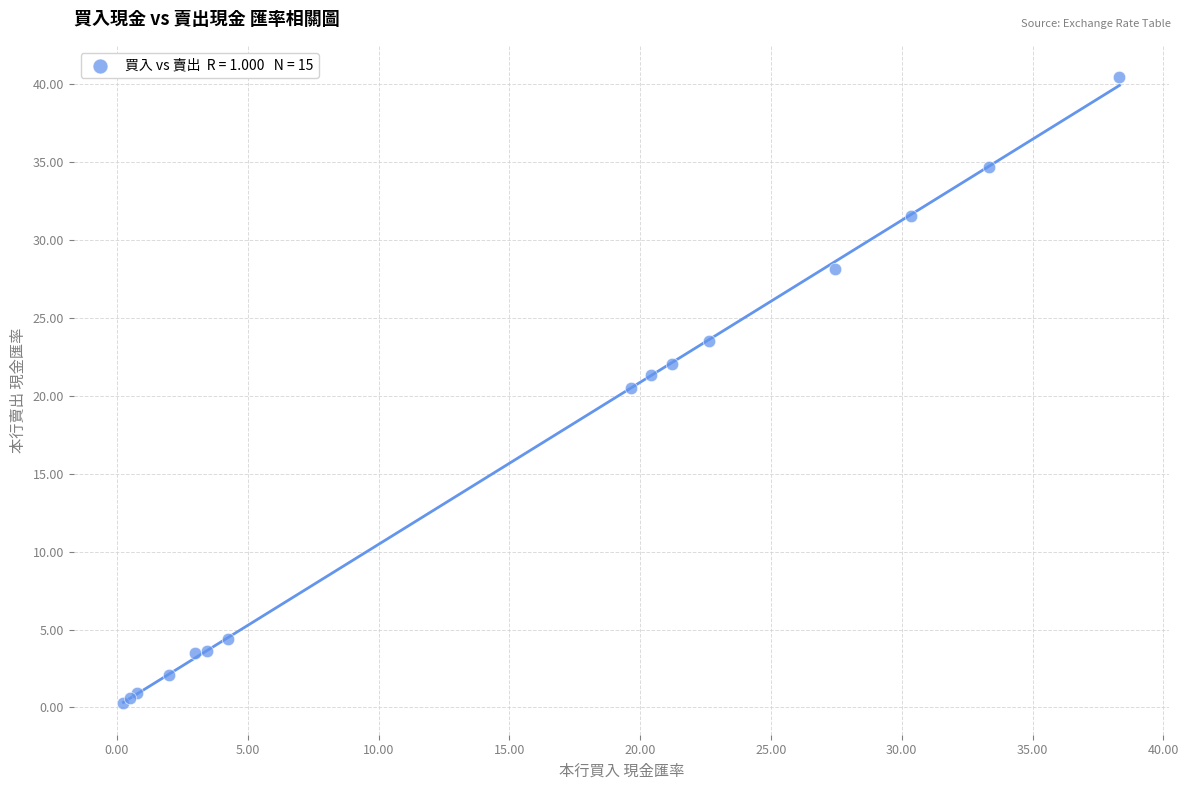

What Y value in the scatter plot is closest to 20?

20.5